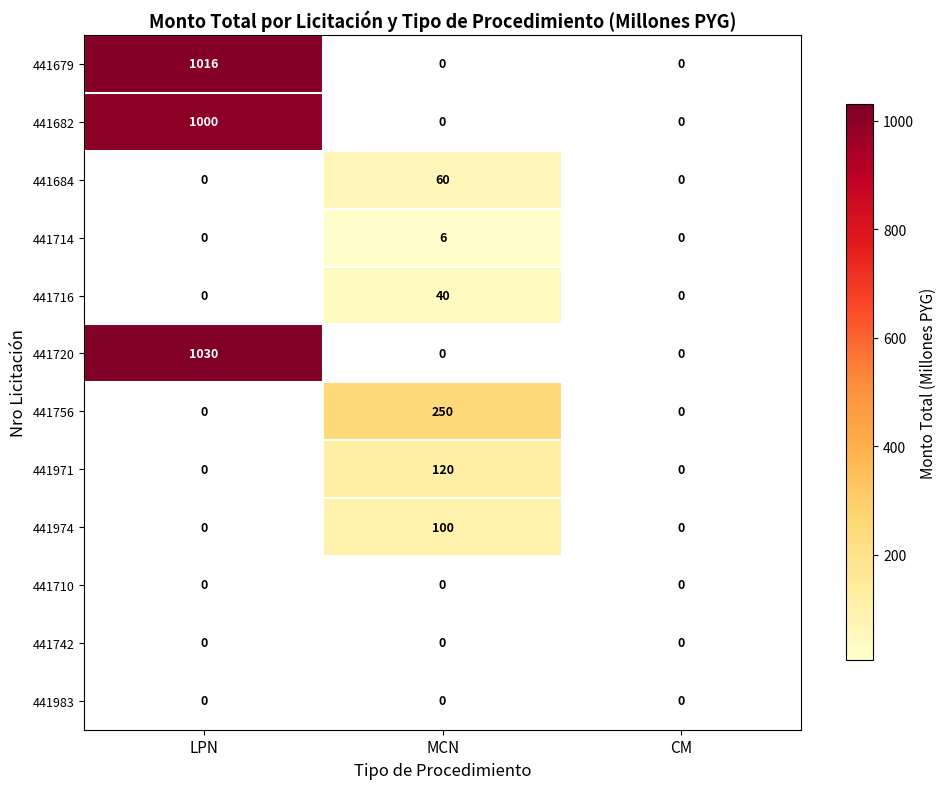

How many data points does each series have?

3